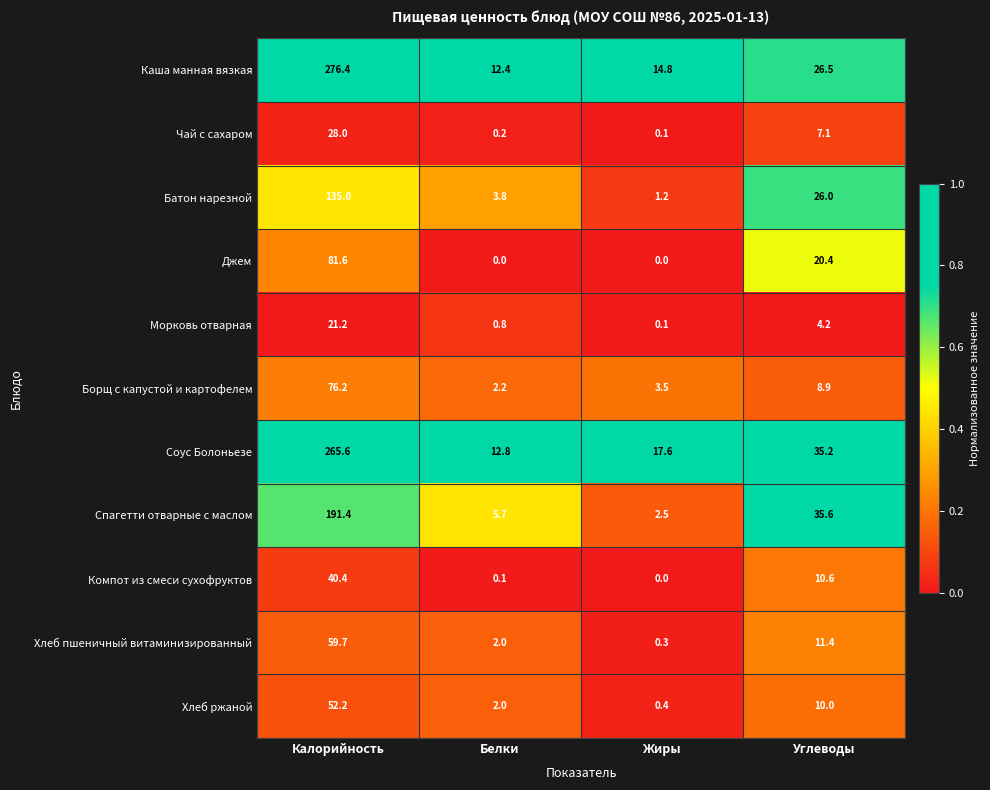

What is the difference between the maximum and second lowest values in the Чай с сахаром series?

27.8